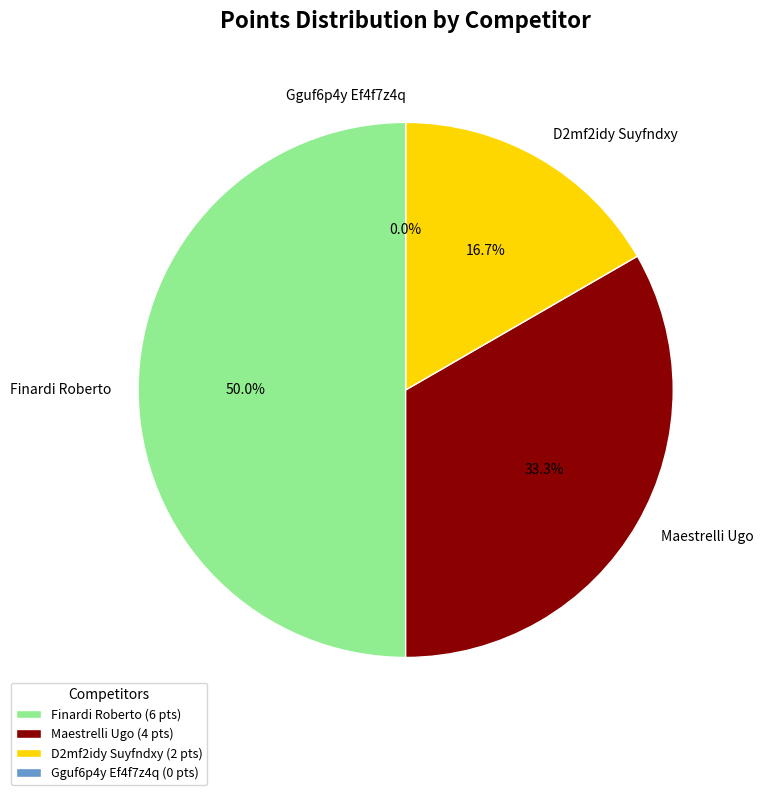

What portion of the pie excludes Finardi Roberto?

50.0%